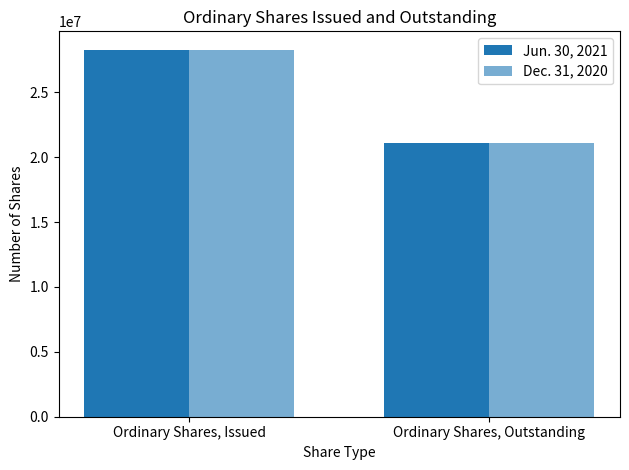

Rank the categories by Jun. 30, 2021 value from lowest to highest.

Ordinary Shares, Outstanding, Ordinary Shares, Issued